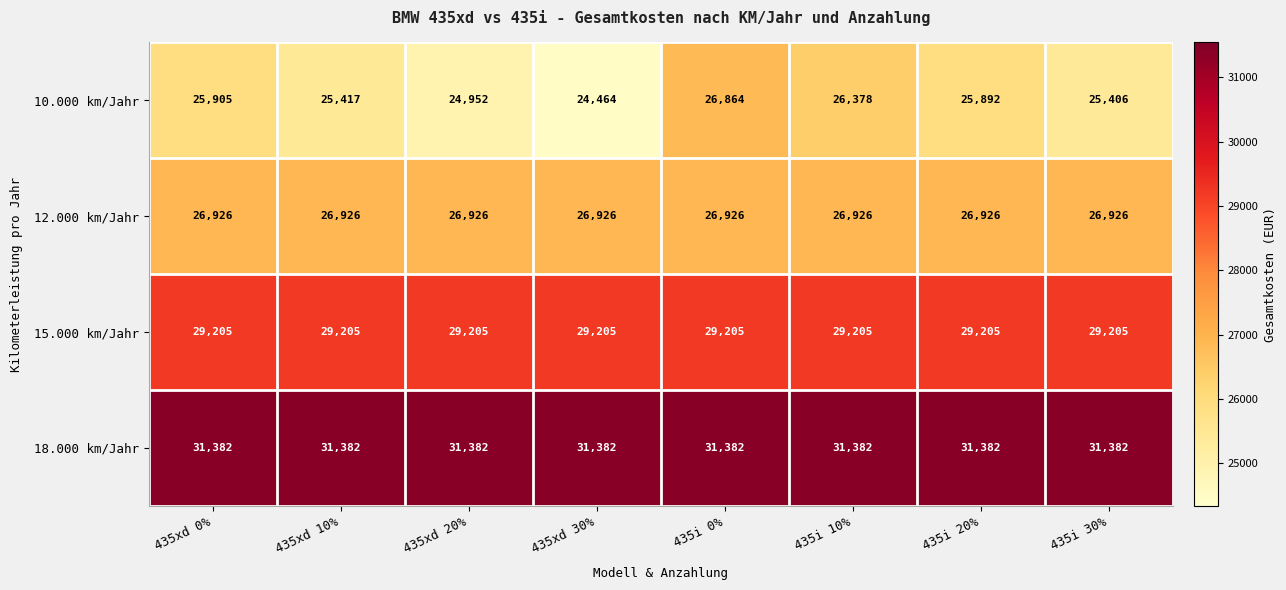

At 435i 30%, list the series in order from largest to smallest.

18.000 km/Jahr, 15.000 km/Jahr, 12.000 km/Jahr, 10.000 km/Jahr